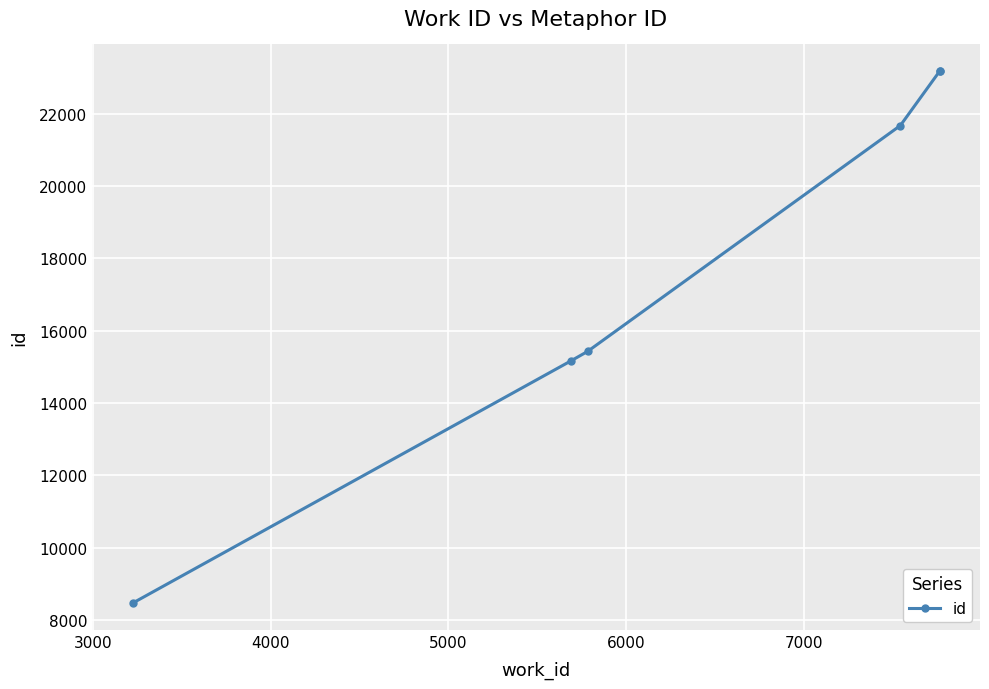

What is the value of the 1st point from the left?

8468